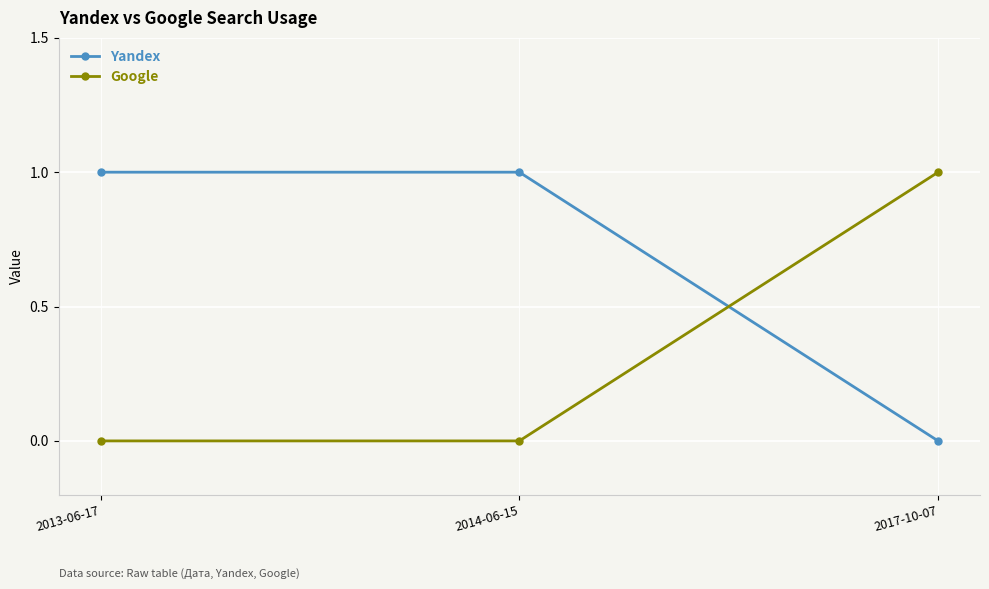

Rank the series by their average value, from lowest to highest.

Google, Yandex